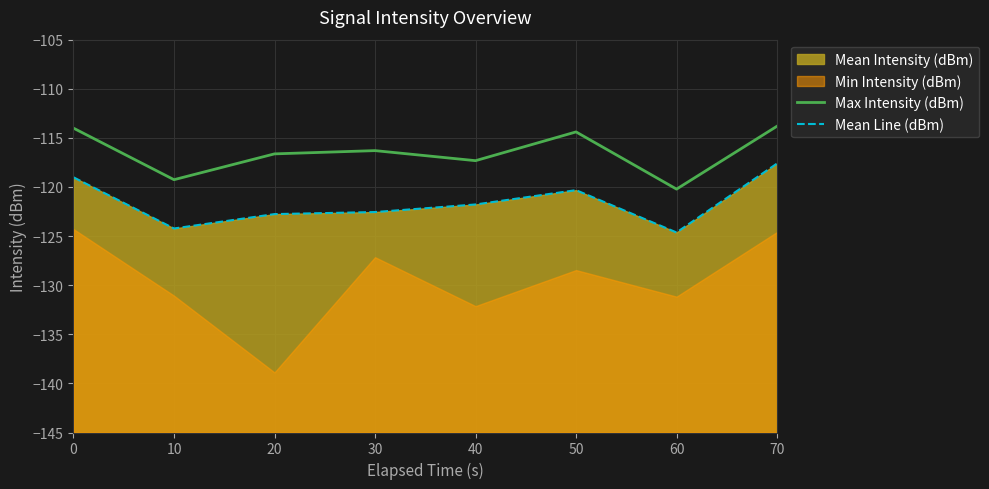

At how many categories does at least one series exceed -119?

6